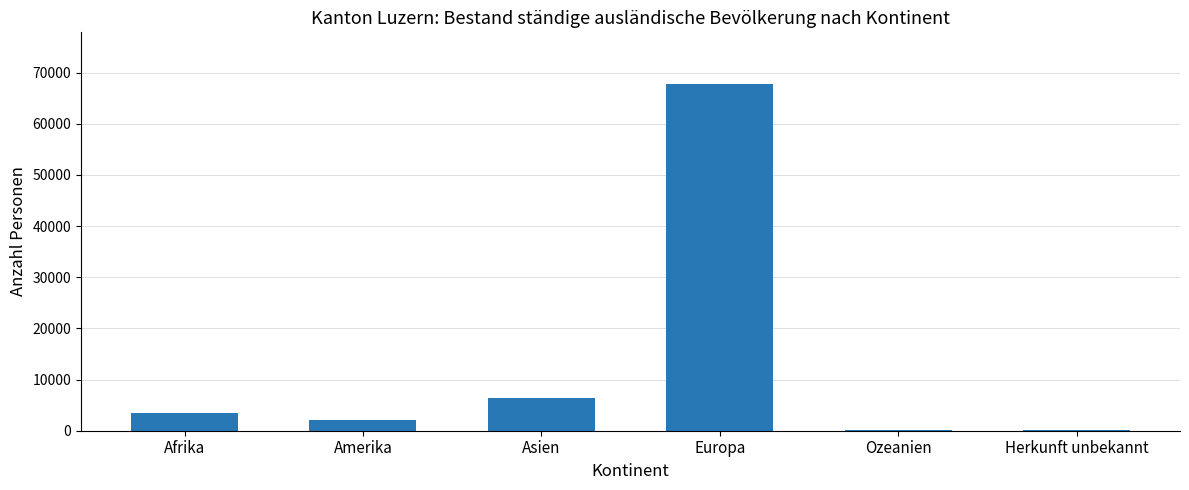

Is it true that the value at Amerika is 2167?

True